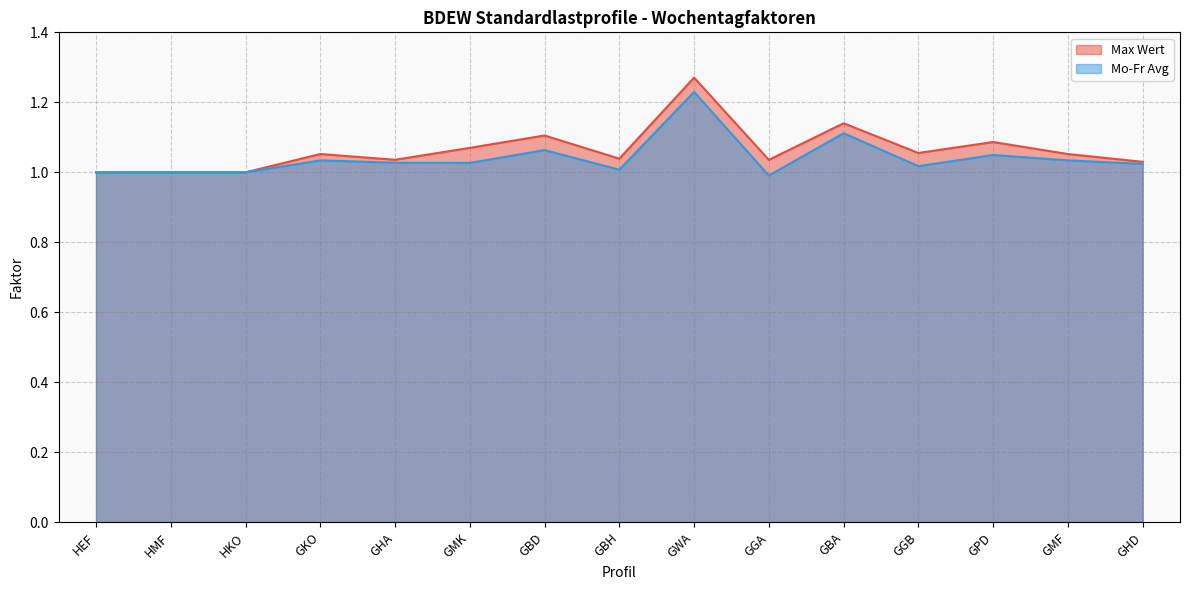

In Mo-Fr Avg, how many points are higher than both neighbors (excluding endpoints)?

5